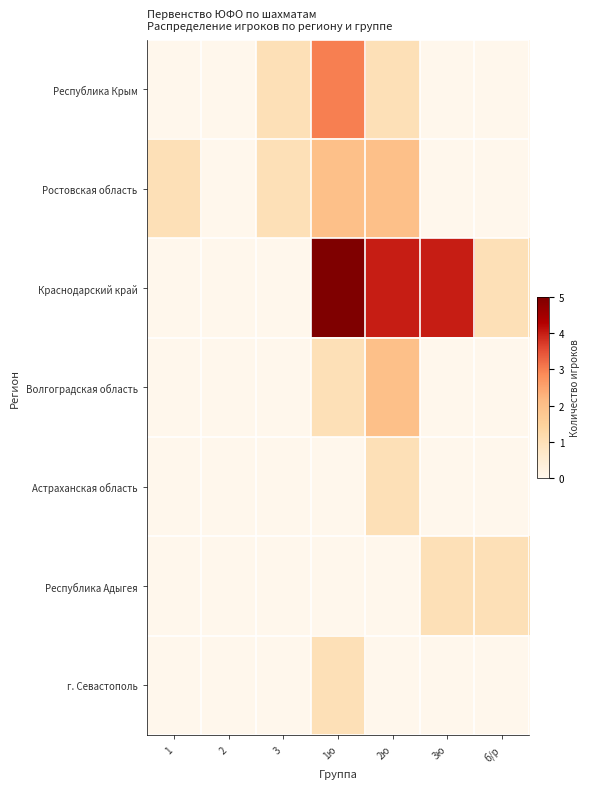

How many series are shown in this chart?

7